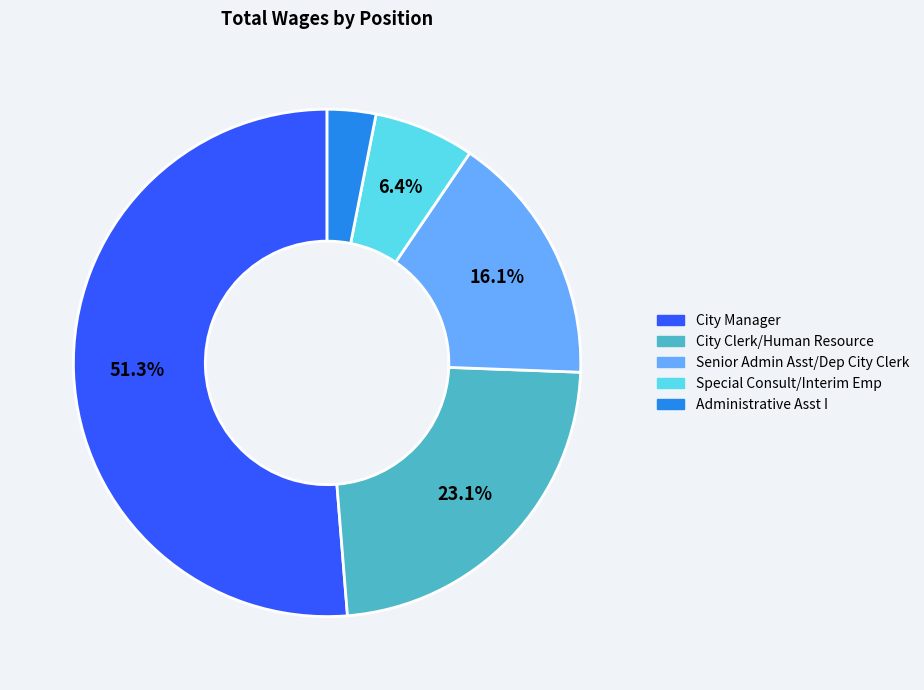

Does any single category account for the majority?

Yes